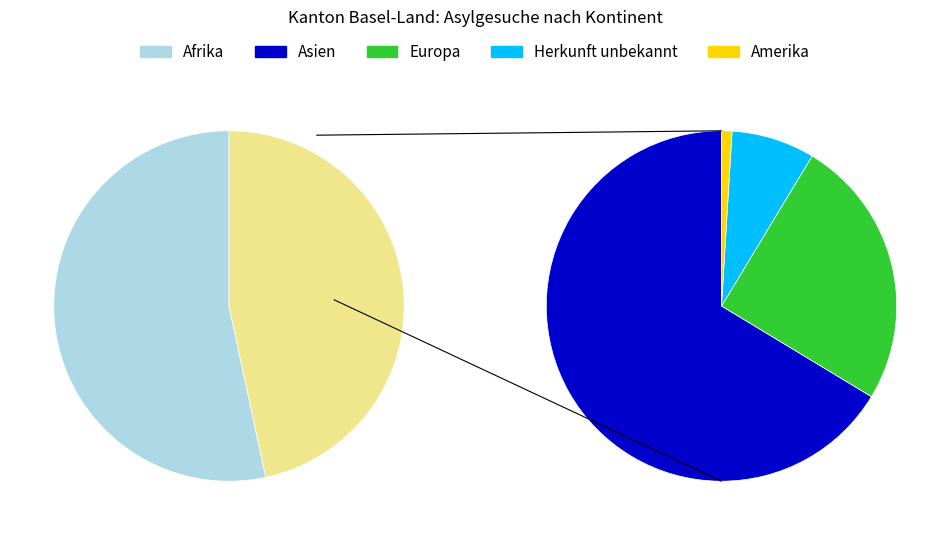

Does any single category account for the majority?

Yes